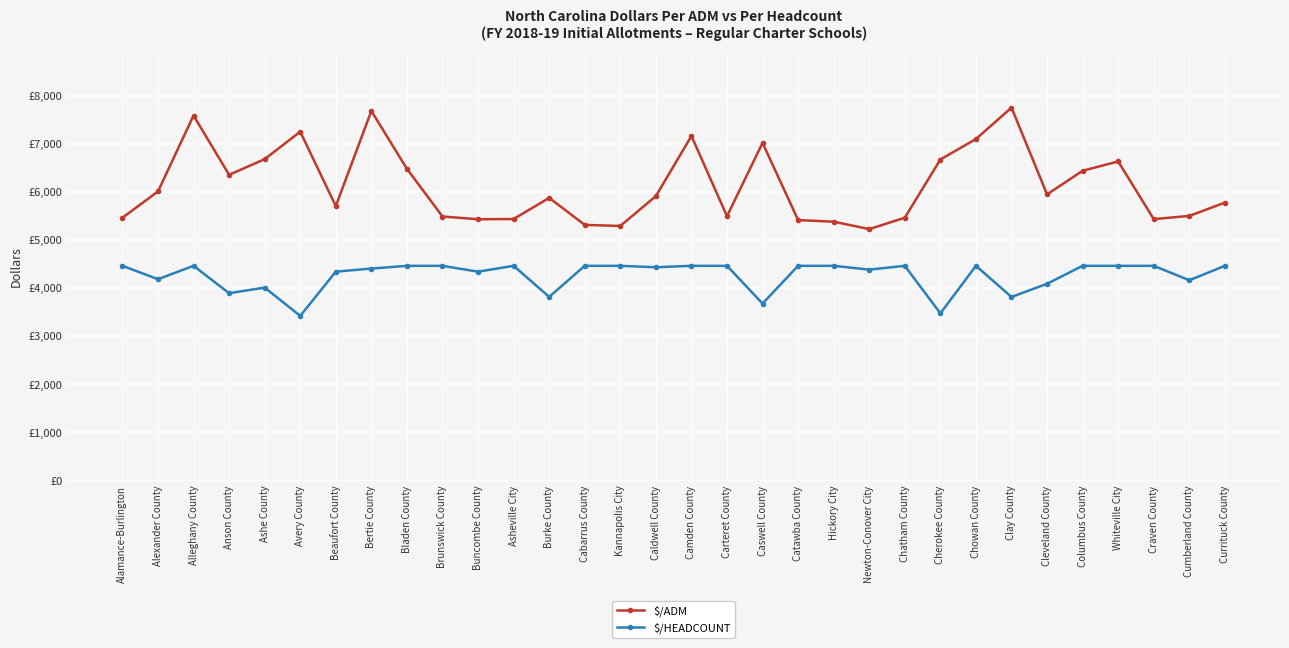

Does the chart have visible grid lines?

Yes